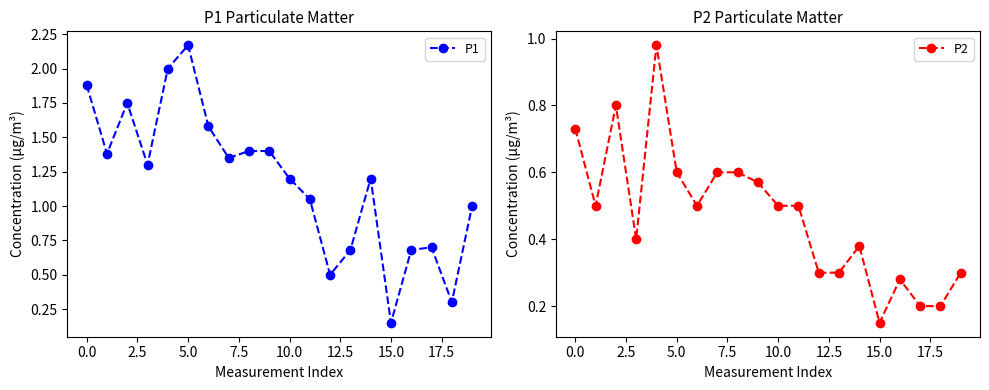

What is the lowest value of the P1 series?

0.1